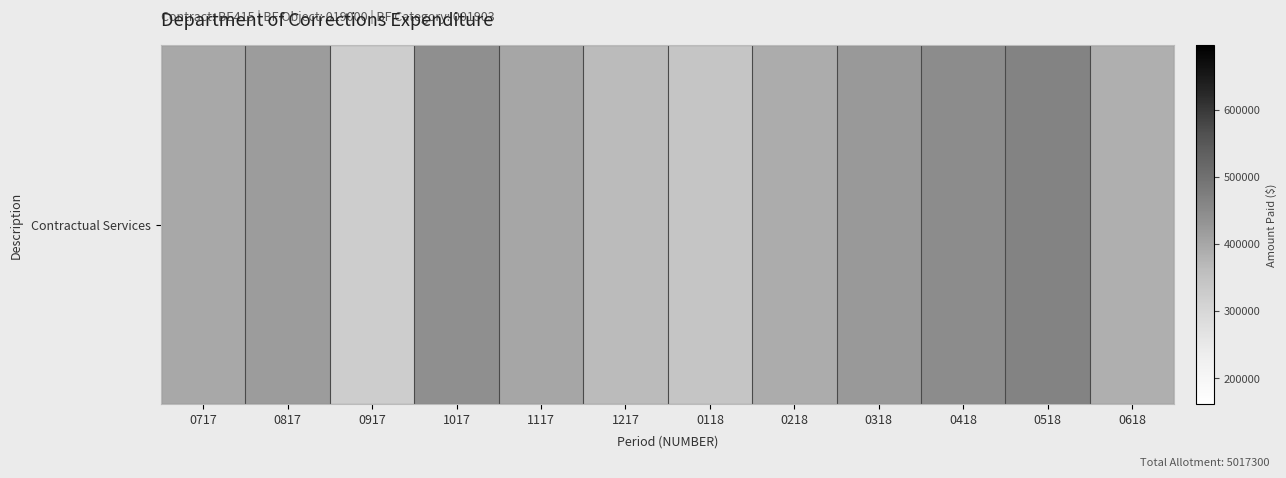

Is it true that the value at 1017 is 781811.9?

False